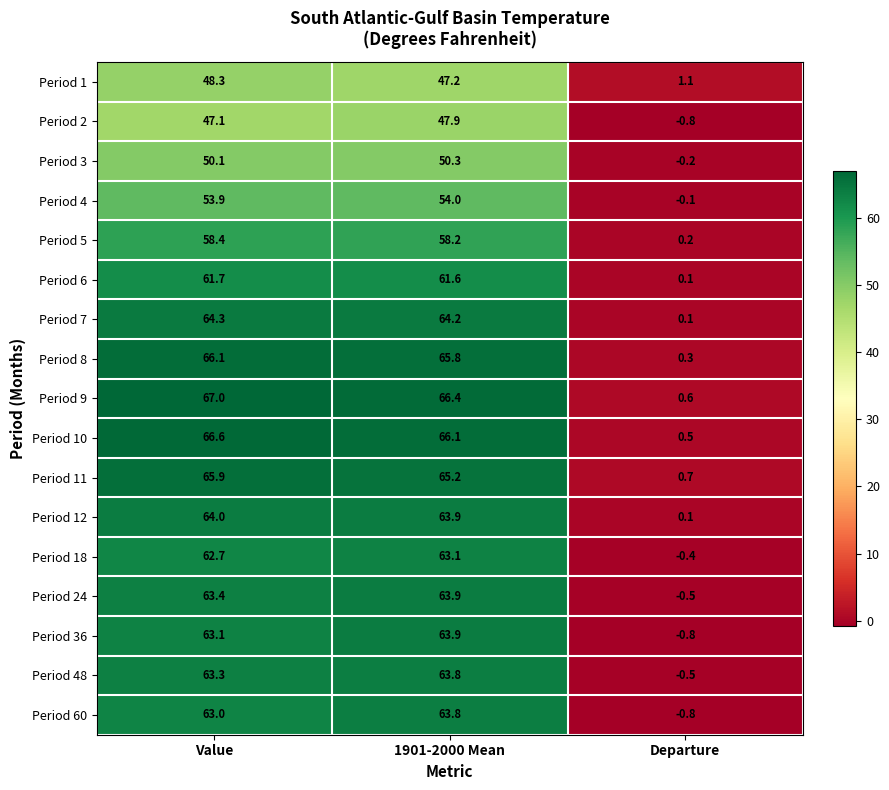

The Period 12 series shows 30.2 at Value. True or false?

False